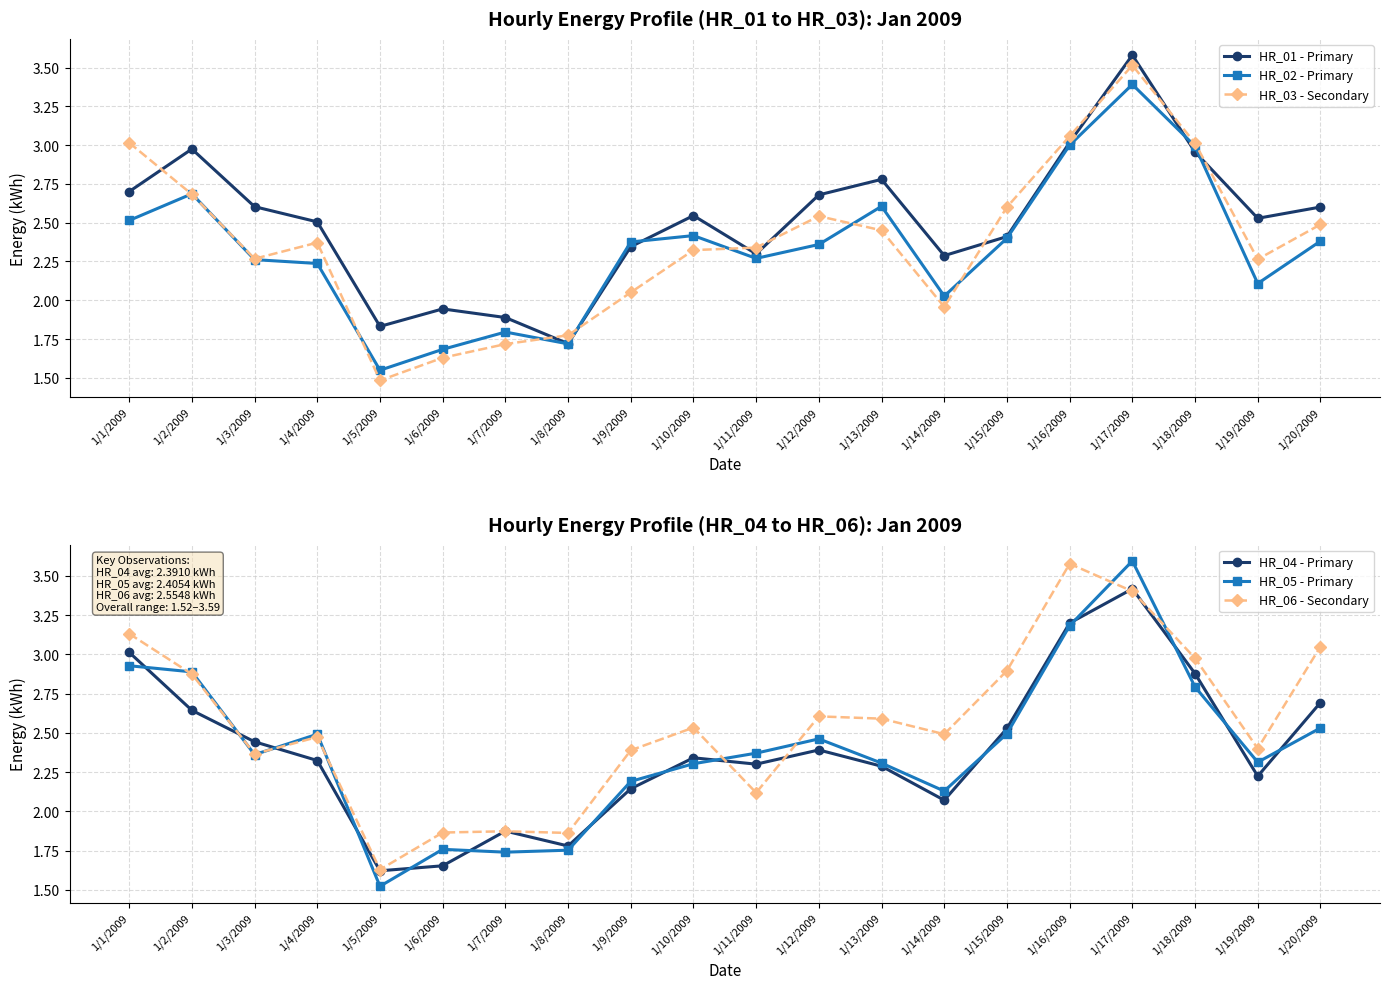

Which category has the lowest value in the HR_06 - Secondary series?

1/5/2009